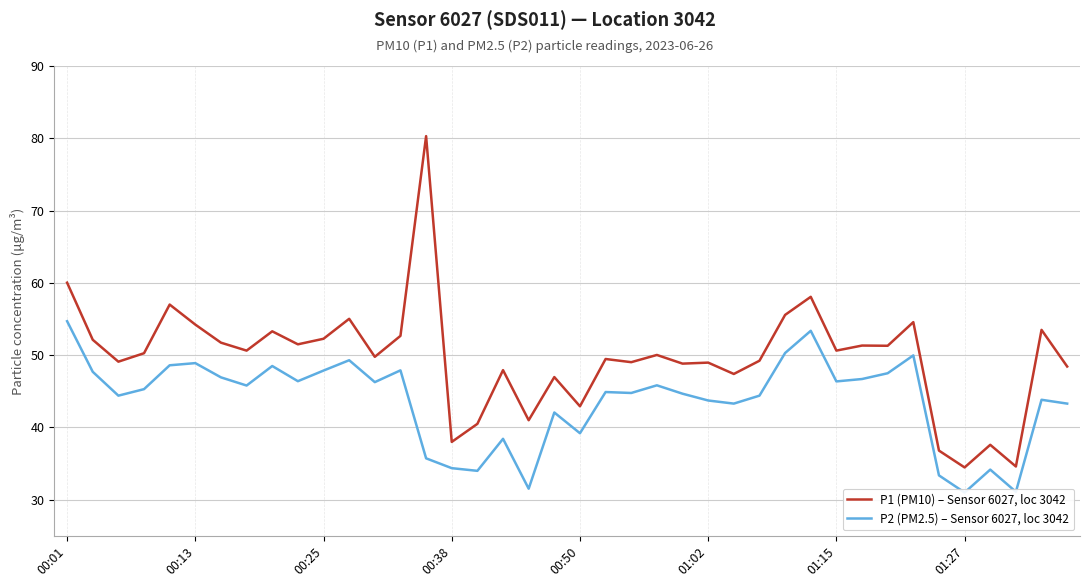

Is this an area chart (filled region under the line)?

No